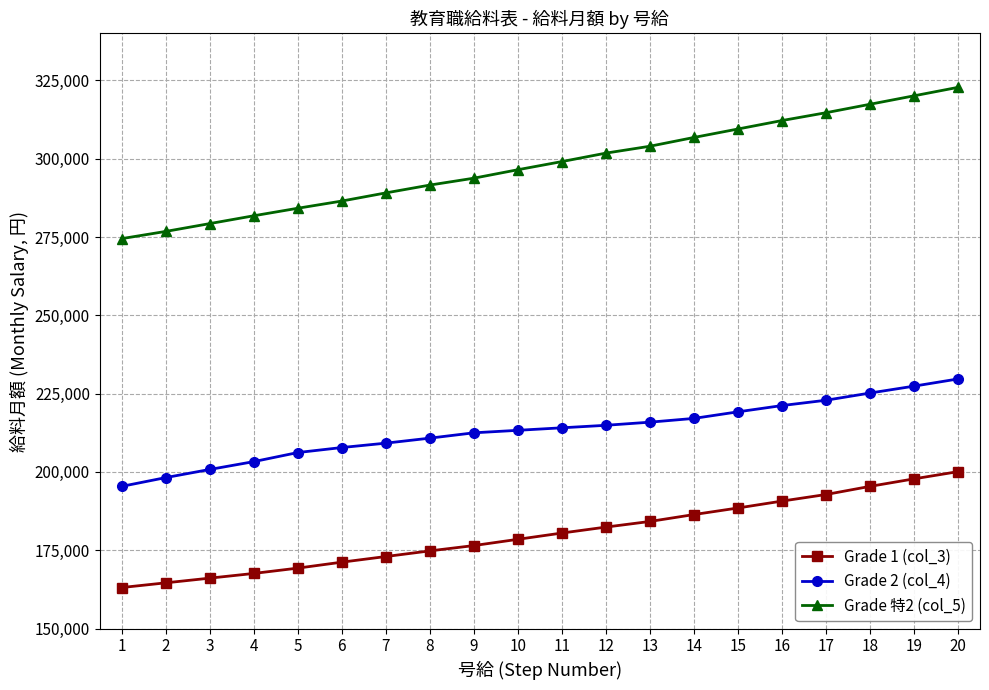

Which series has the largest range (max minus min)?

Grade 特2 (col_5)